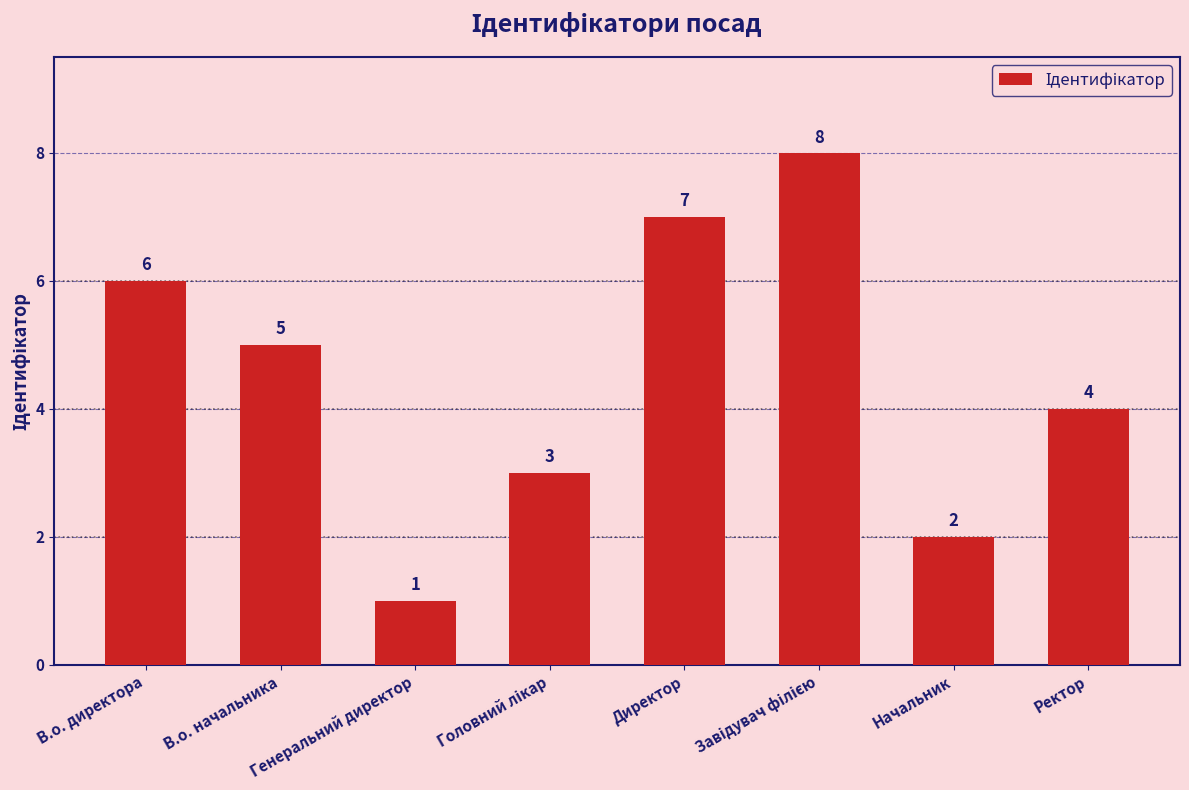

What is the minimum value shown in the chart?

1